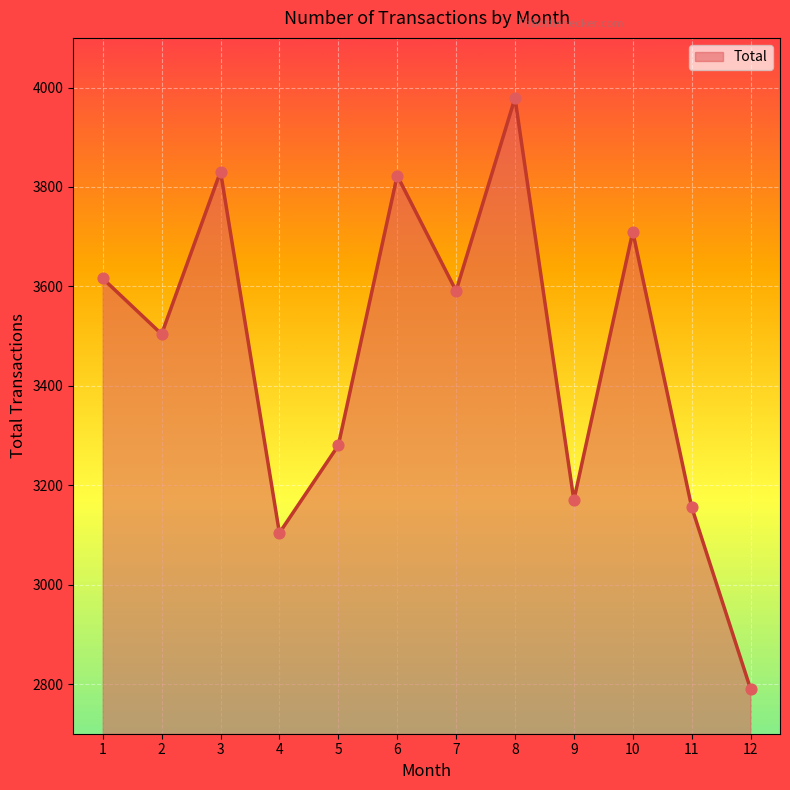

What is the ratio of the value at 1 to the value at 9?

1.1